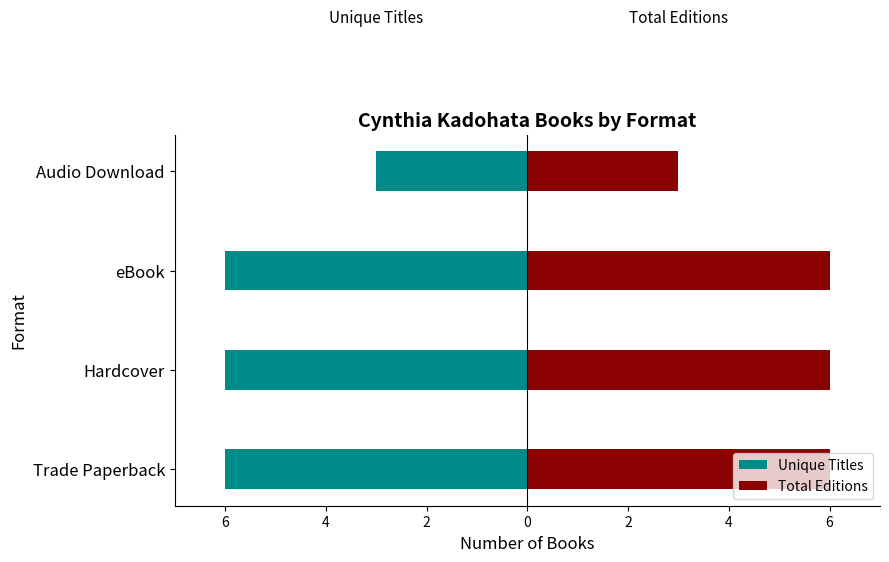

Are the bars grouped side by side (vs. stacked)?

Yes